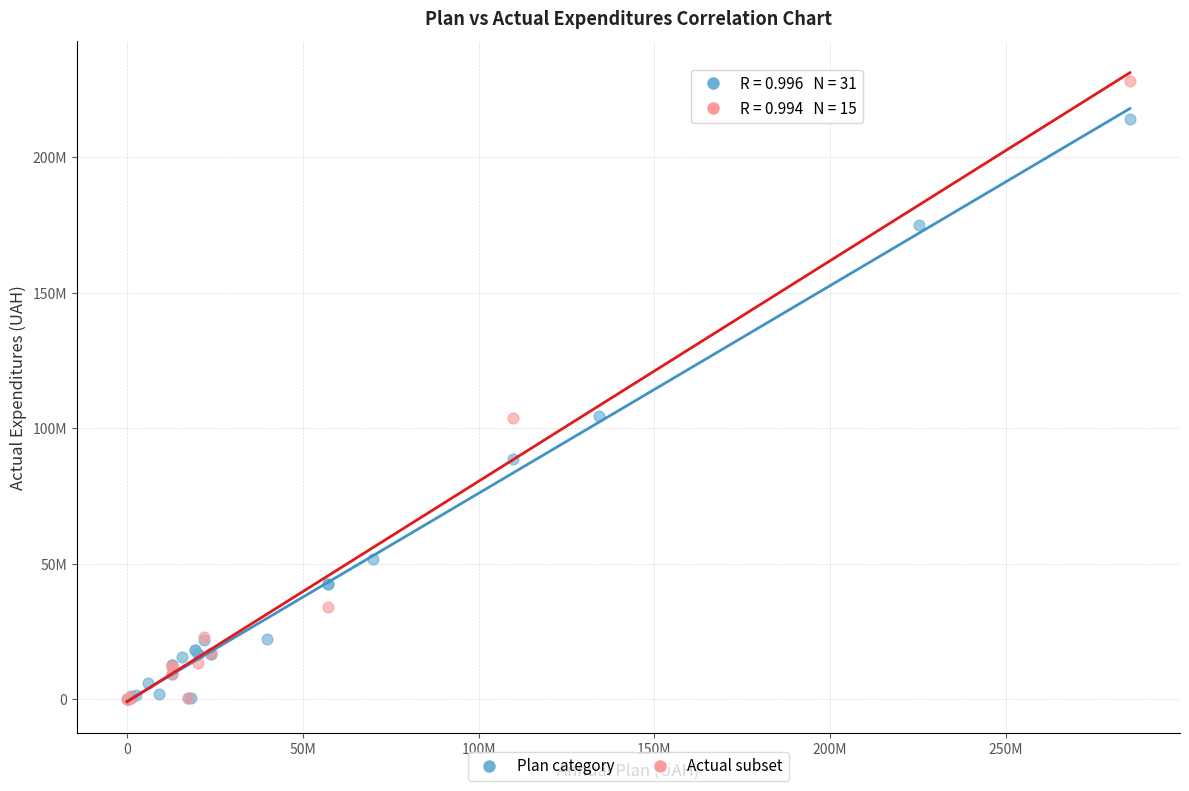

What are all the series names shown in the legend?

Plan category, Actual subset